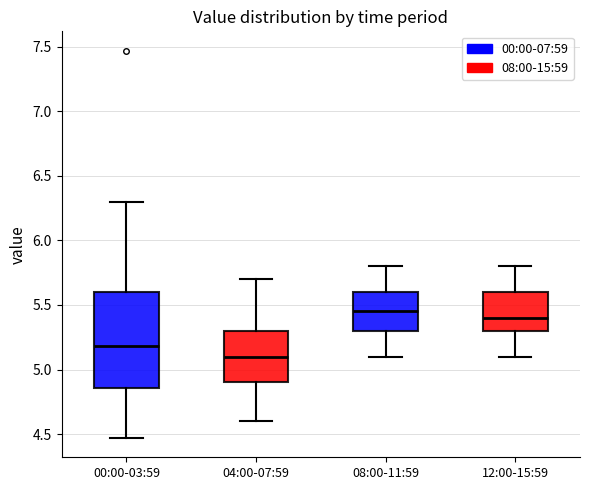

Reading left to right, read every box against the y-axis: the position of its median line, the range the box covers, and the ends of its whiskers. The values are not printed on the chart, so give them approximately, as read against the axis.

00:00-03:59: median 5.20, box 4.85 to 5.60, whiskers 4.45 to 6.30
04:00-07:59: median 5.10, box 4.90 to 5.30, whiskers 4.60 to 5.70
08:00-11:59: median 5.45, box 5.30 to 5.60, whiskers 5.10 to 5.80
12:00-15:59: median 5.40, box 5.30 to 5.60, whiskers 5.10 to 5.80